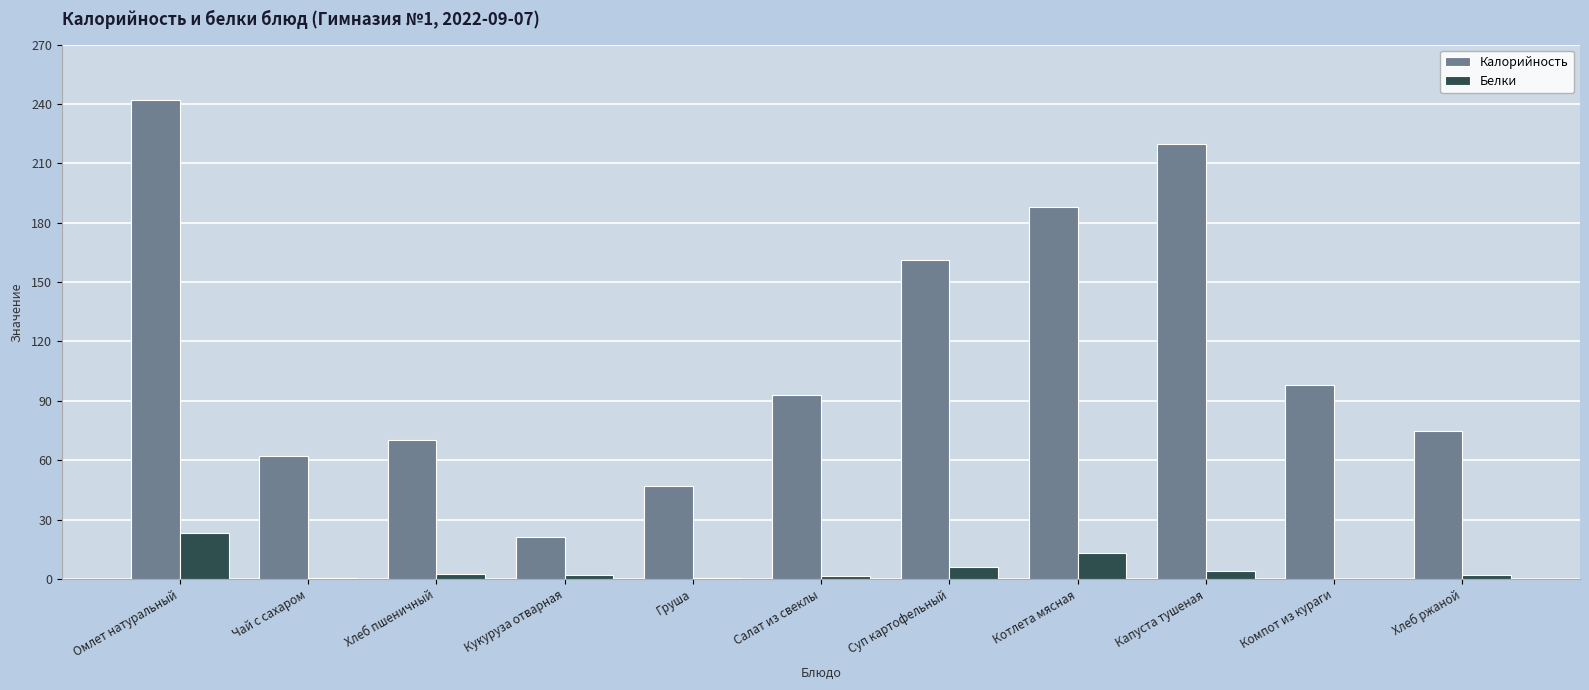

Which series changed the most between Чай с сахаром and Капуста тушеная?

Калорийность